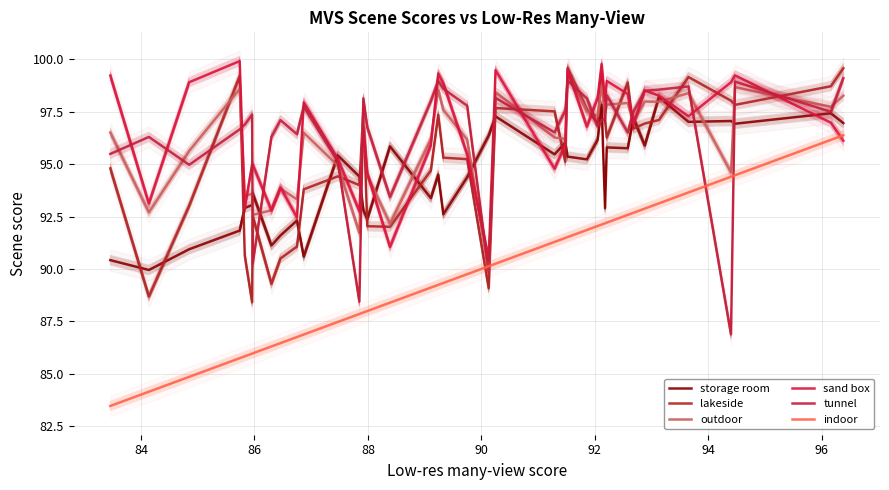

Rank the series by their maximum value, from highest to lowest.

sand box, lakeside, outdoor, tunnel, storage room, indoor